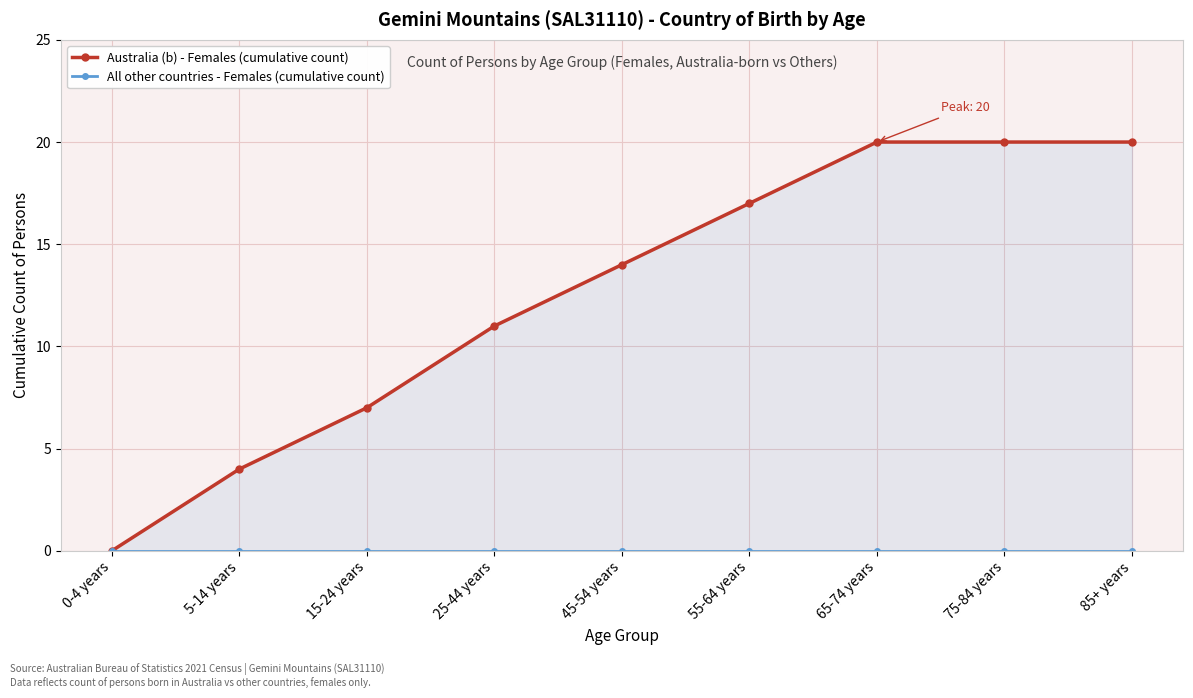

True or false: All other countries - Females (cumulative count) and Australia (b) - Females (cumulative count) intersect in this chart.

False